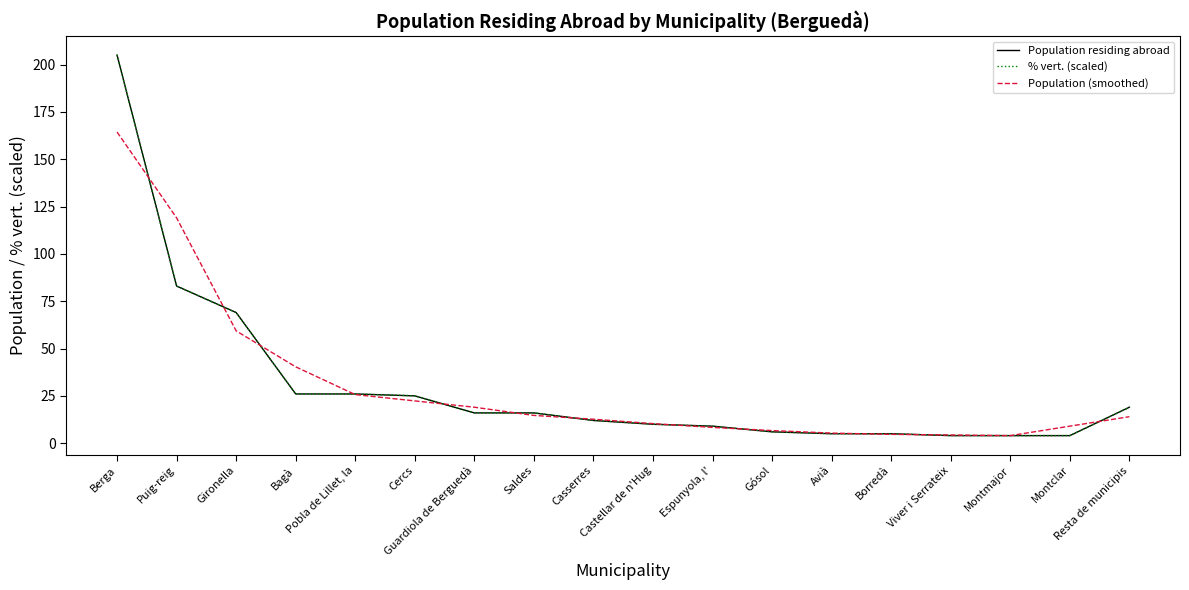

How many lines are shown in the chart?

3